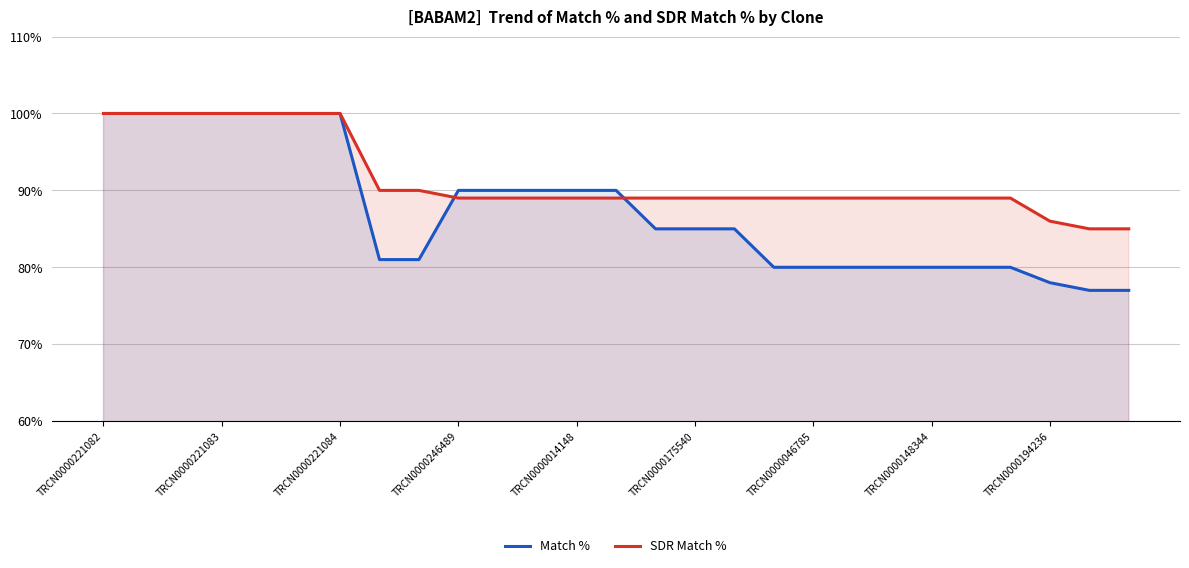

How many data points in Match % are less than 85?

12